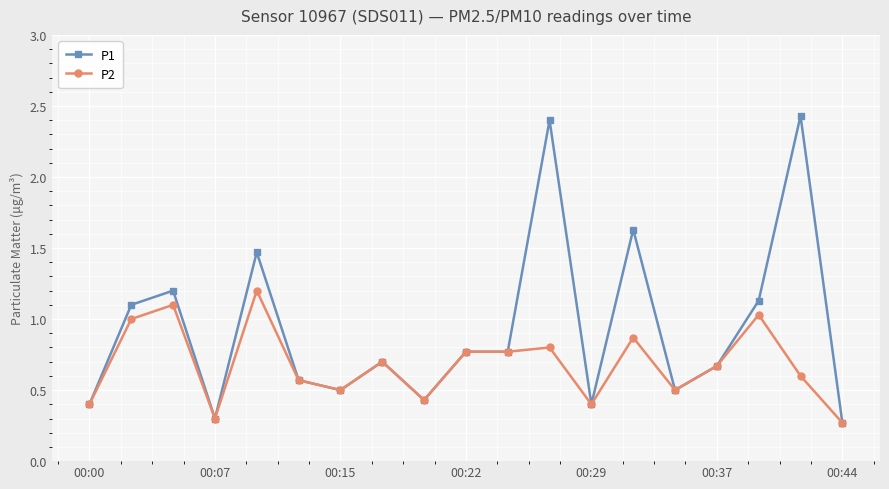

Rank the series by their average value, from highest to lowest.

P1, P2